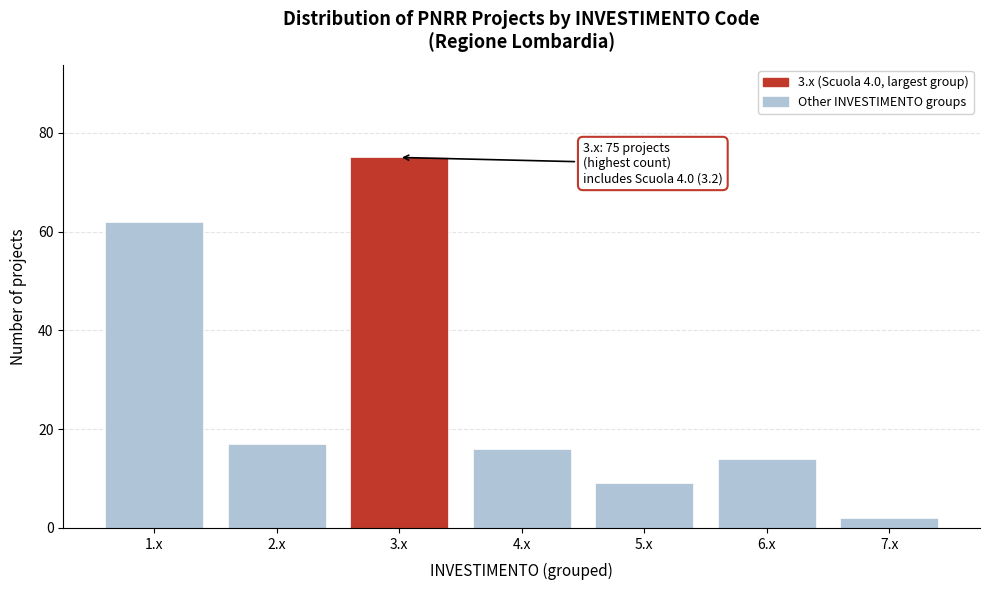

Reading right to left, extract all data points from this chart.

7.x=2	6.x=14	5.x=9	4.x=16	3.x=75	2.x=17	1.x=62